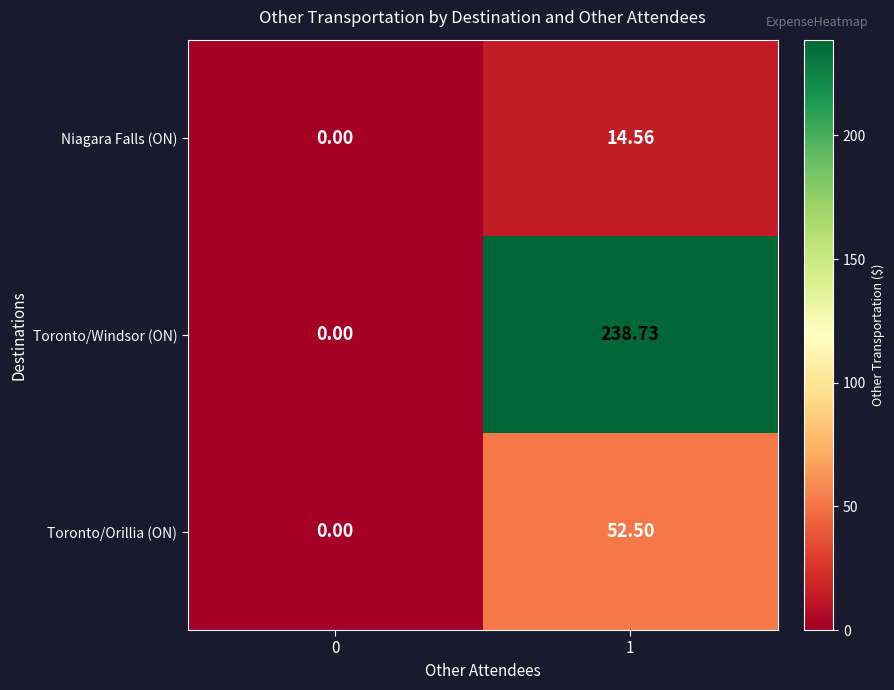

List the series in order of their overall mean, highest first.

Toronto/Windsor (ON), Toronto/Orillia (ON), Niagara Falls (ON)